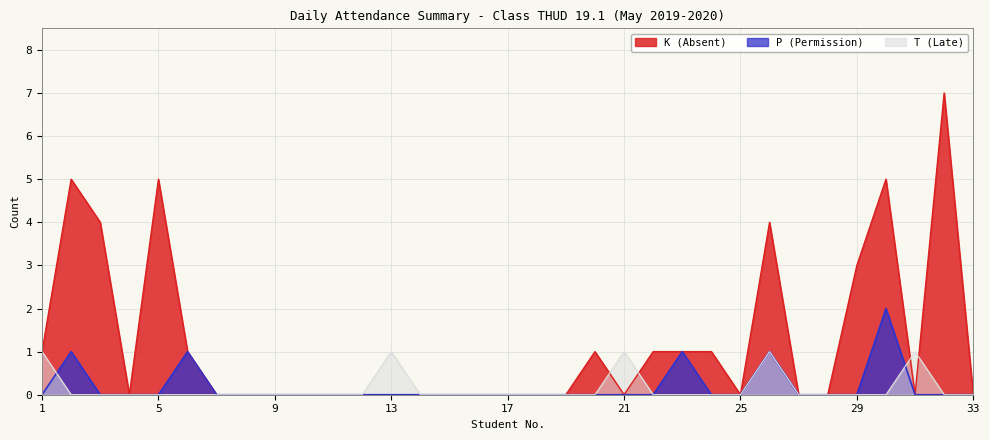

Rank the series by their maximum value, from lowest to highest.

T (Late), P (Permission), K (Absent)